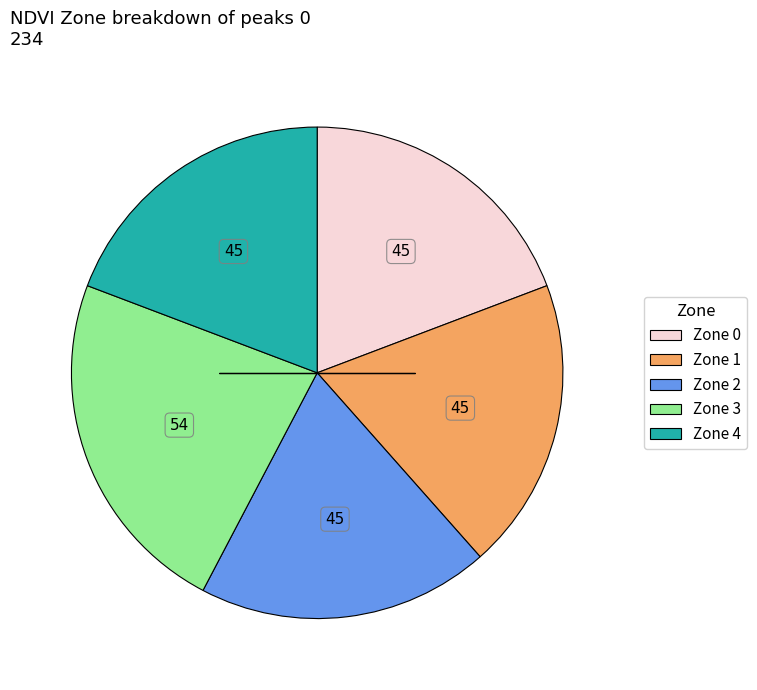

Approximately how many times larger is the value at Zone 2 compared to Zone 0?

1.0